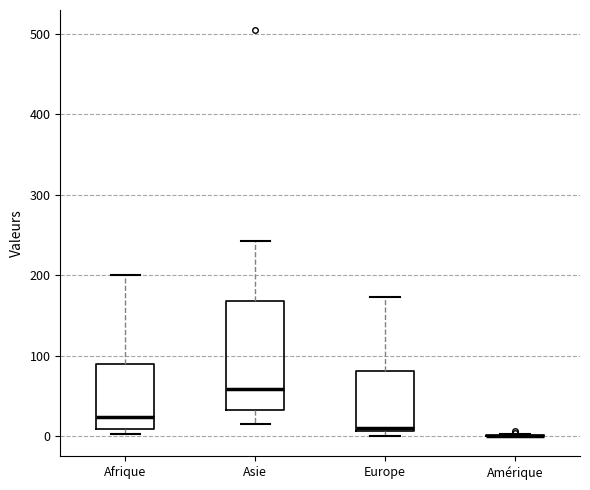

Reading left to right, transcribe this box plot: for each box, give where its median line is, the range the box spans, and where its two whiskers end, as read against the y-axis. The values are not printed on the chart, so give them approximately, as read against the axis.

Afrique: median 20, box 10 to 90, whiskers 0 to 200
Asie: median 60, box 30 to 170, whiskers 20 to 240
Europe: median 10 (just above the box's lower edge), box 10 to 80, whiskers 0 to 170
Amérique: box collapsed to a line at 0, whiskers 0 to 0